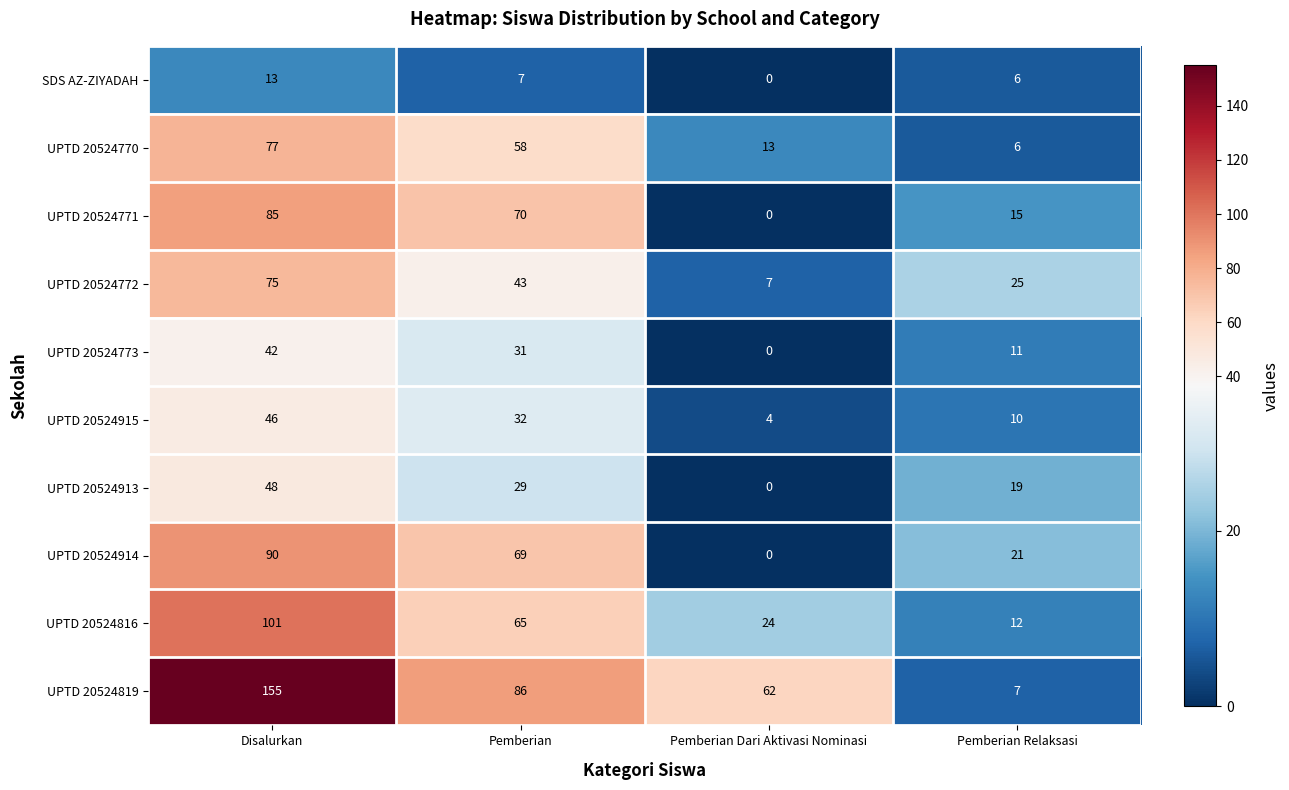

Which series has the widest spread of values?

UPTD 20524819